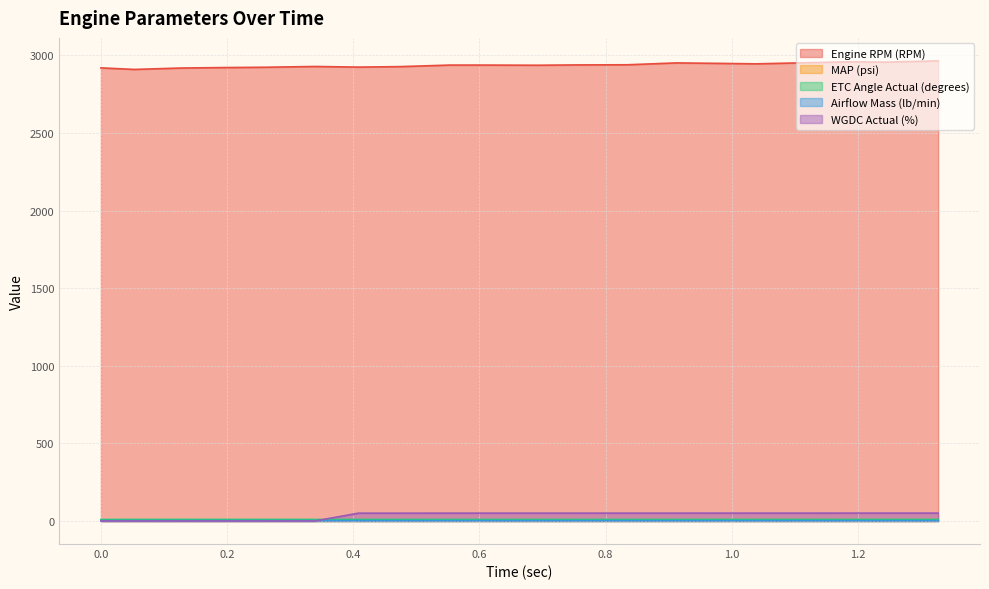

What is the difference between the ETC Angle Actual (degrees) values at 0.753 and 0.053?

0.2